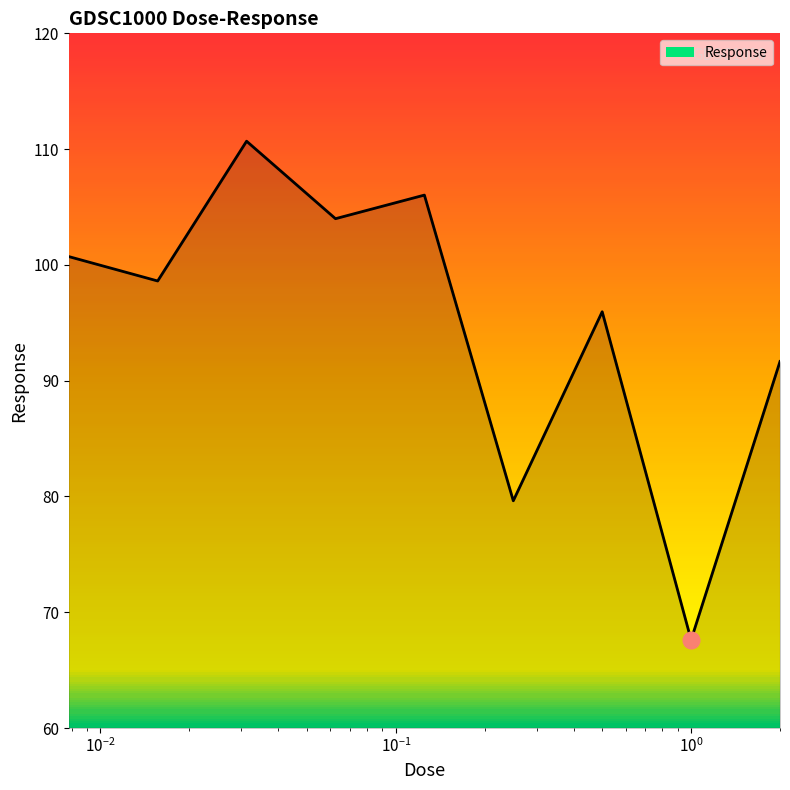

Reading left to right, list all the values displayed in this chart.

100.7	98.6	110.7	104.0	106.0	79.6	96.0	67.6	91.7